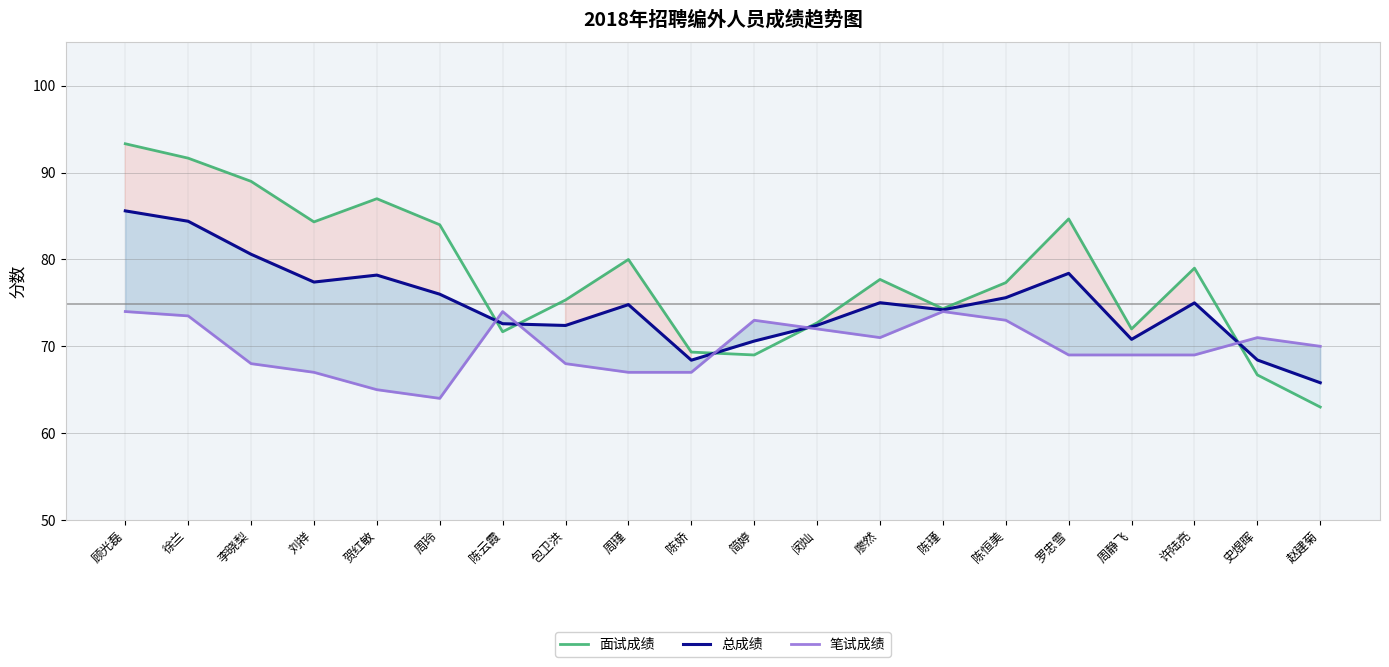

True or false: 总成绩 has more than 0 points higher than both neighbors.

True